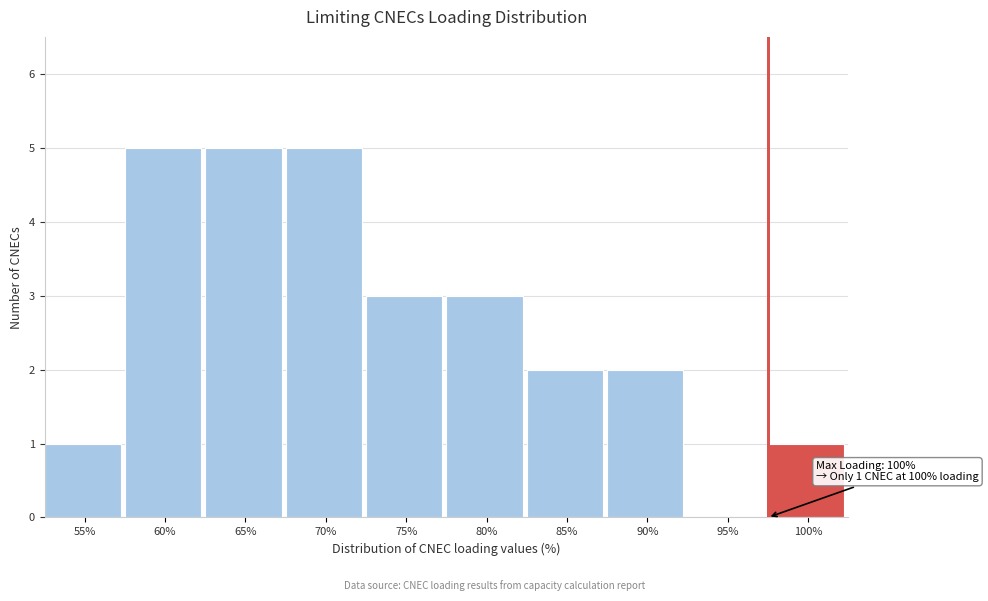

Reading left to right, extract all data points from this chart.

55%=1	60%=5	65%=5	70%=5	75%=3	80%=3	85%=2	90%=2	95%=0	100%=1